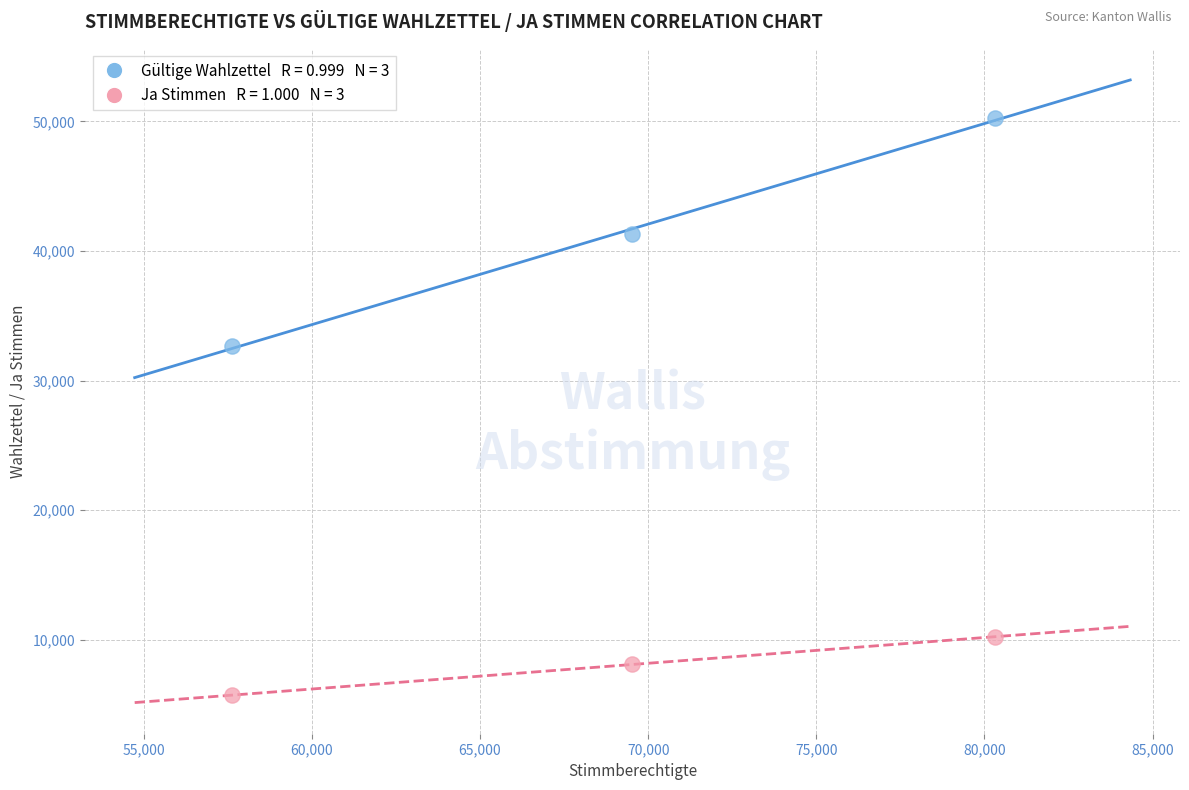

Across all series, what Y value is closest to 28007?

32658